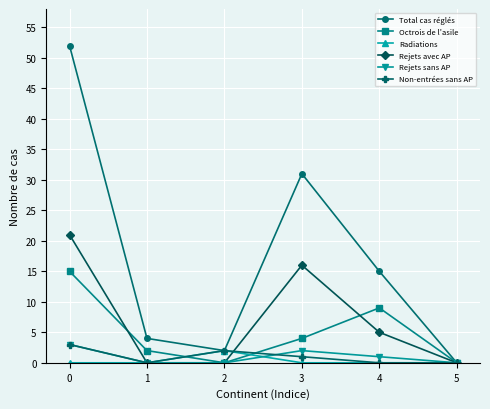

What is the average value of the Rejets sans AP series?

1